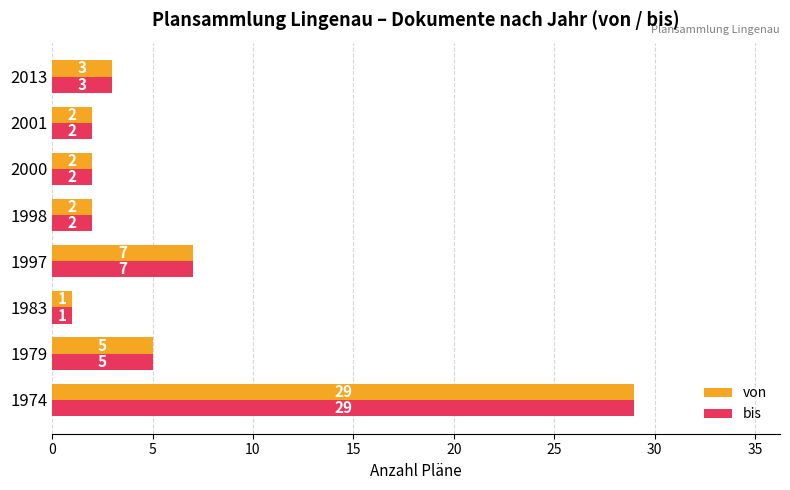

Read the bis value at 2013.

3